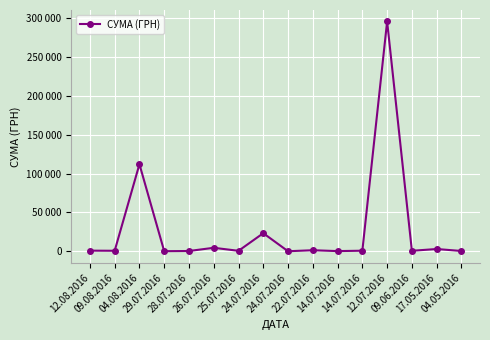

Is it true that the value at 09.08.2016 is 633.1?

True